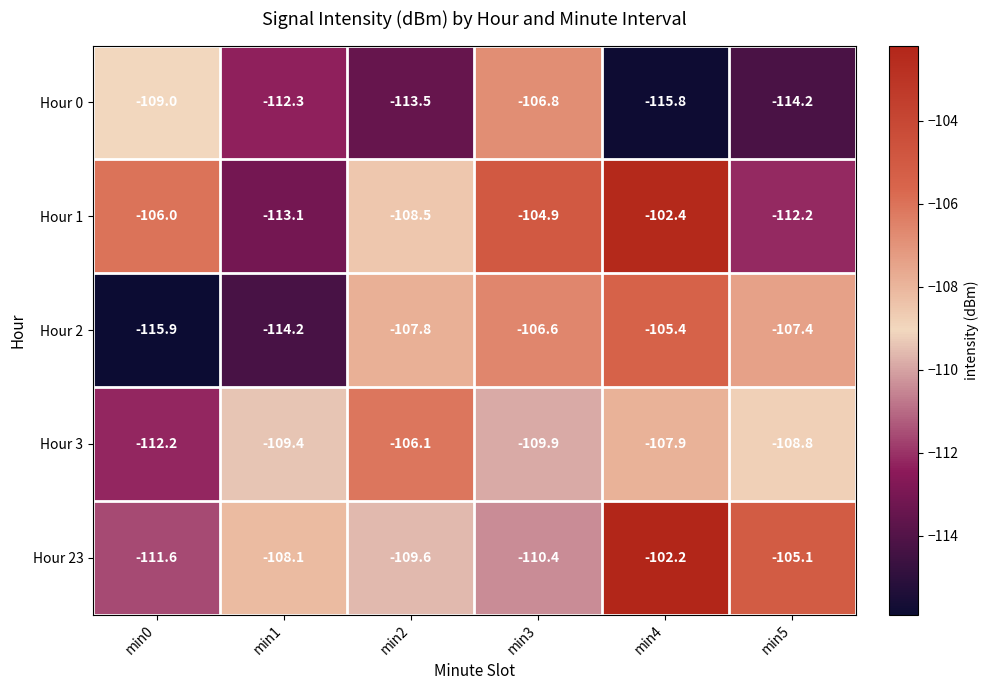

Which label corresponds to the smallest value in the chart?

min0